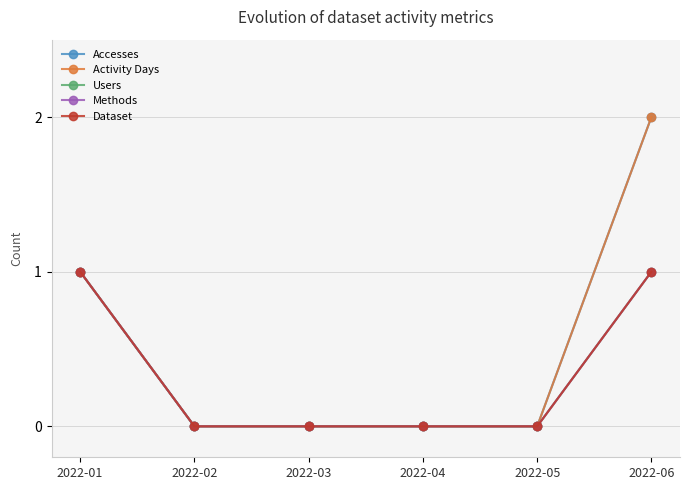

Which series has the largest range (max minus min)?

Accesses